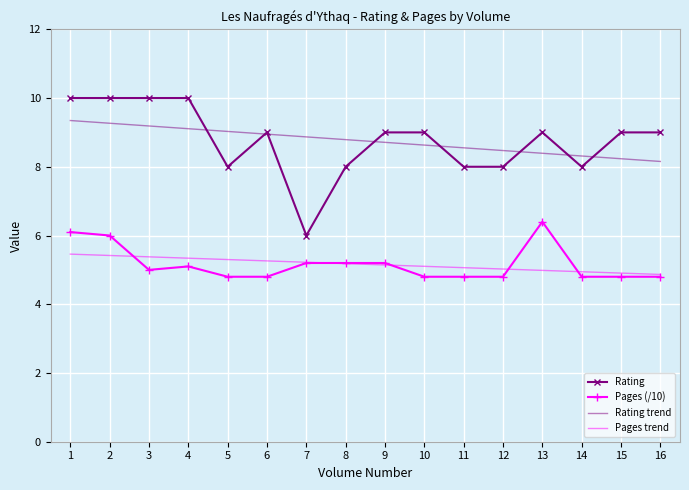

What is the total value across all series at 8?

27.2